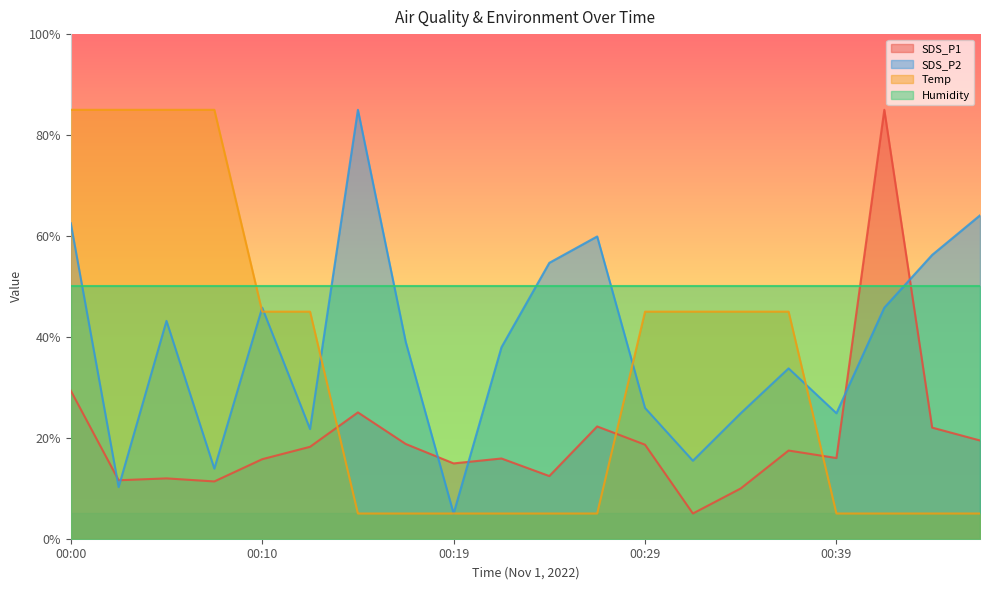

What is the difference between the maximum and minimum values in the SDS_P2 series?

80.0